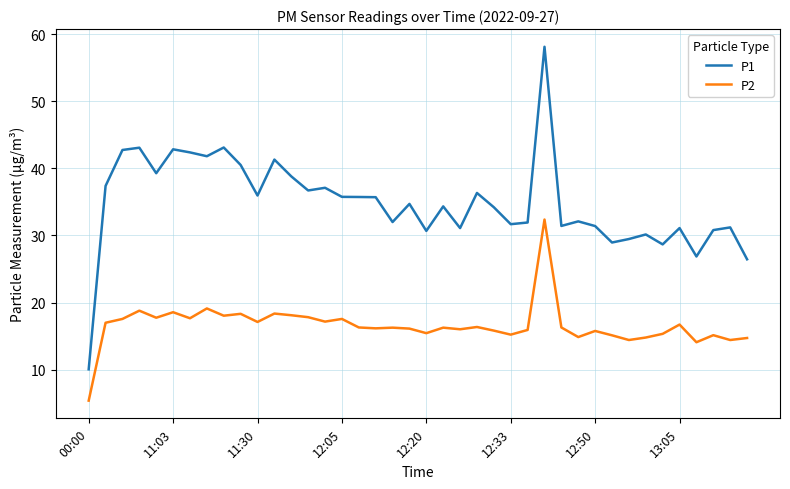

Which series has the largest range (max minus min)?

P1